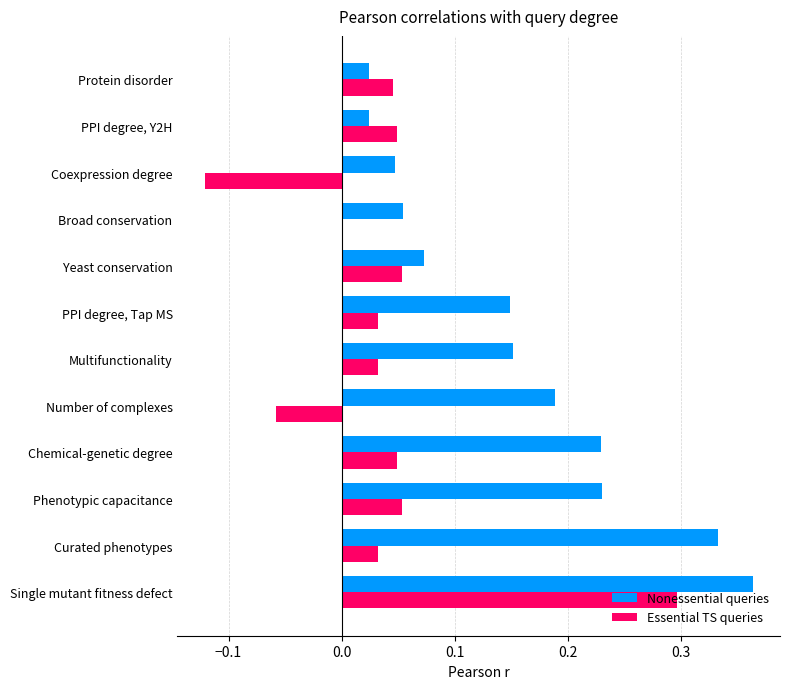

At which label does Essential TS queries reach its peak?

Single mutant fitness defect